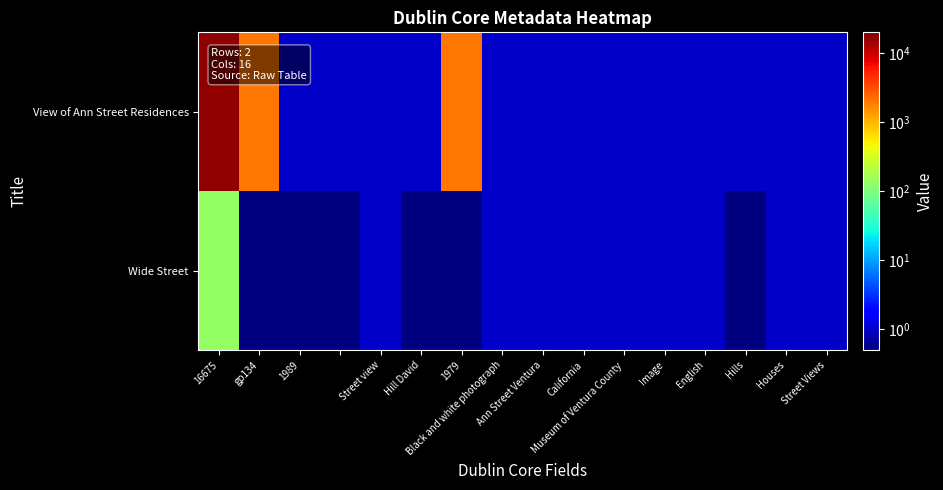

Reading left to right, list all the values displayed in this chart.

View of Ann Street Residences: 16675.0	1989.0	1.0	1.0	1.0	1.0	1979.0	1.0	1.0	1.0	1.0	1.0	1.0	1.0	1.0	1.0
Wide Street: 134.0	0.5	0.5	0.5	1.0	0.5	0.5	1.0	1.0	1.0	1.0	1.0	1.0	0.5	1.0	1.0